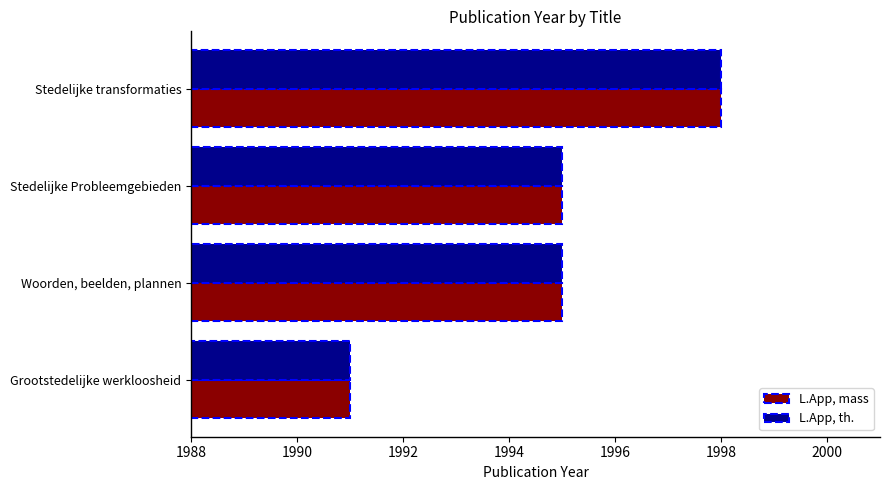

What is the greatest value displayed?

1998